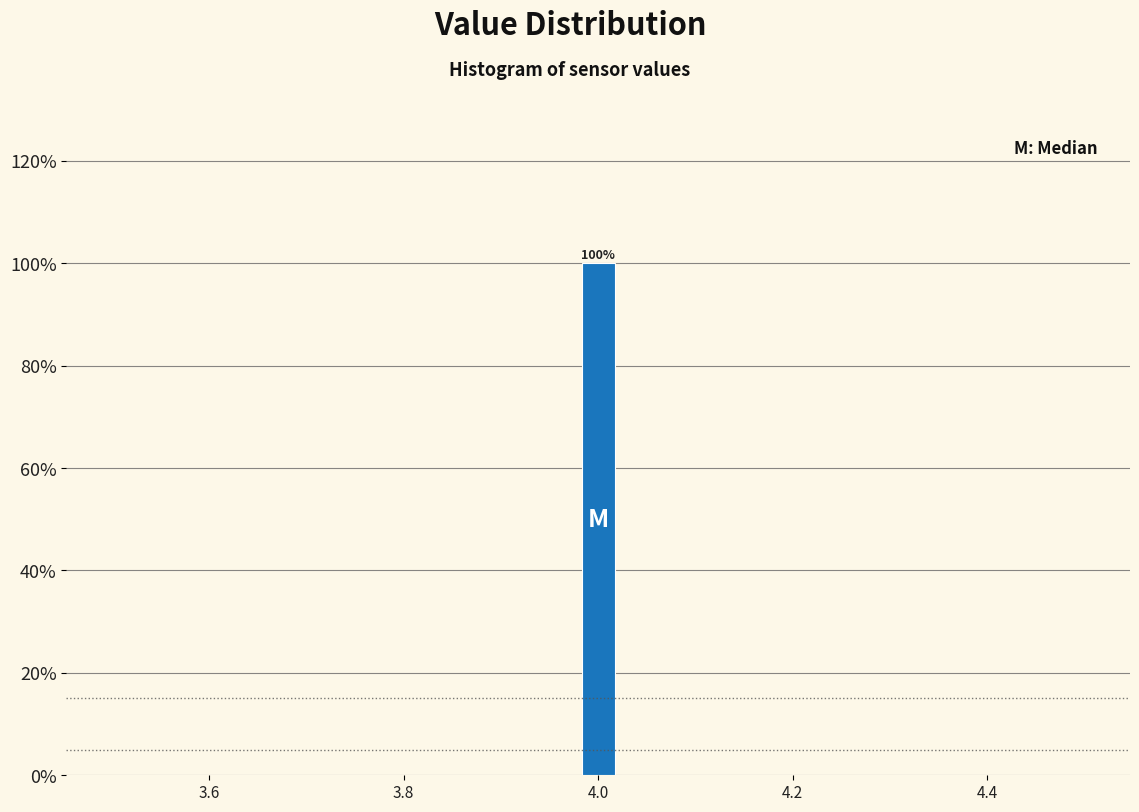

Read against the x-axis, roughly where is the centre of the tallest bar?

4.00